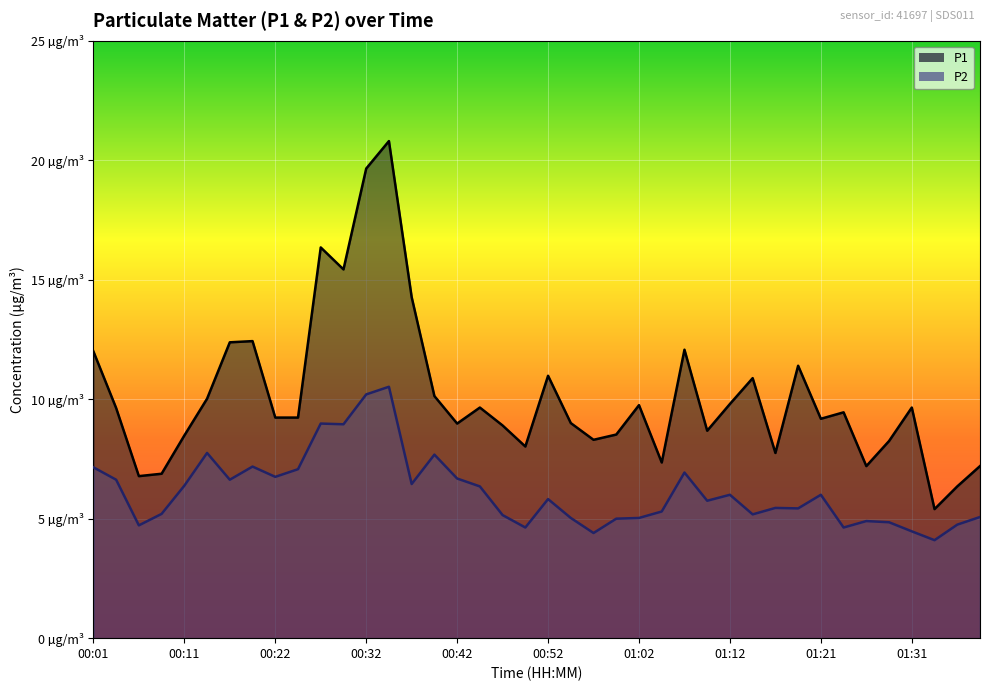

Reading right to left, transcribe all the data shown in this chart.

P1: 7.2	6.3	5.4	9.7	8.2	7.2	9.4	9.2	11.4	7.8	10.9	9.8	8.7	12.1	7.3	9.8	8.5	8.3	9.0	11.0	8.0	8.9	9.7	9.0	10.1	14.3	20.8	19.6	15.4	16.4	9.2	9.2	12.4	12.4	10.0	8.5	6.9	6.8	9.6	12.0
P2: 5.1	4.8	4.1	4.5	4.8	4.9	4.6	6.0	5.4	5.5	5.2	6.0	5.8	6.9	5.3	5.0	5.0	4.4	5.0	5.8	4.6	5.2	6.3	6.7	7.7	6.5	10.5	10.2	8.9	9.0	7.1	6.8	7.2	6.6	7.8	6.4	5.2	4.7	6.6	7.2